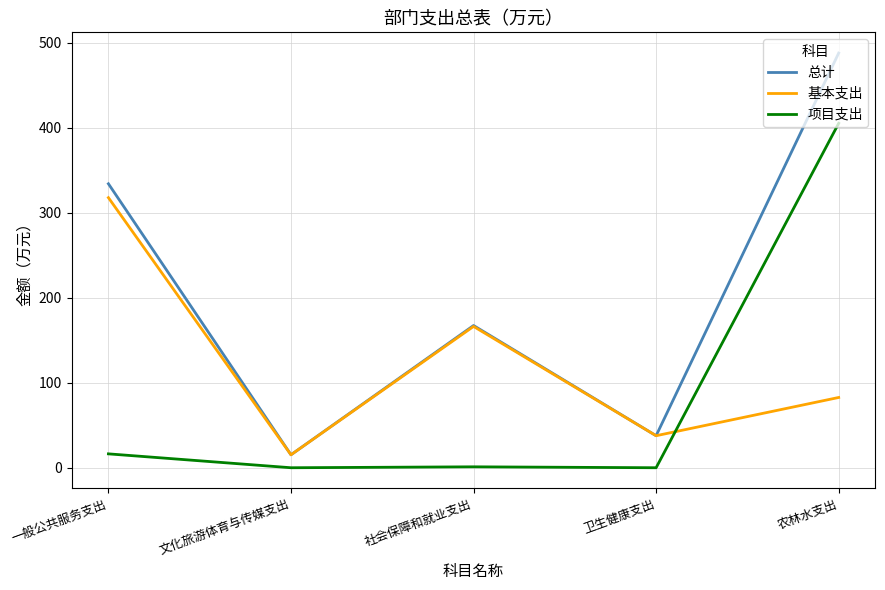

What is the maximum value for 项目支出?

405.0